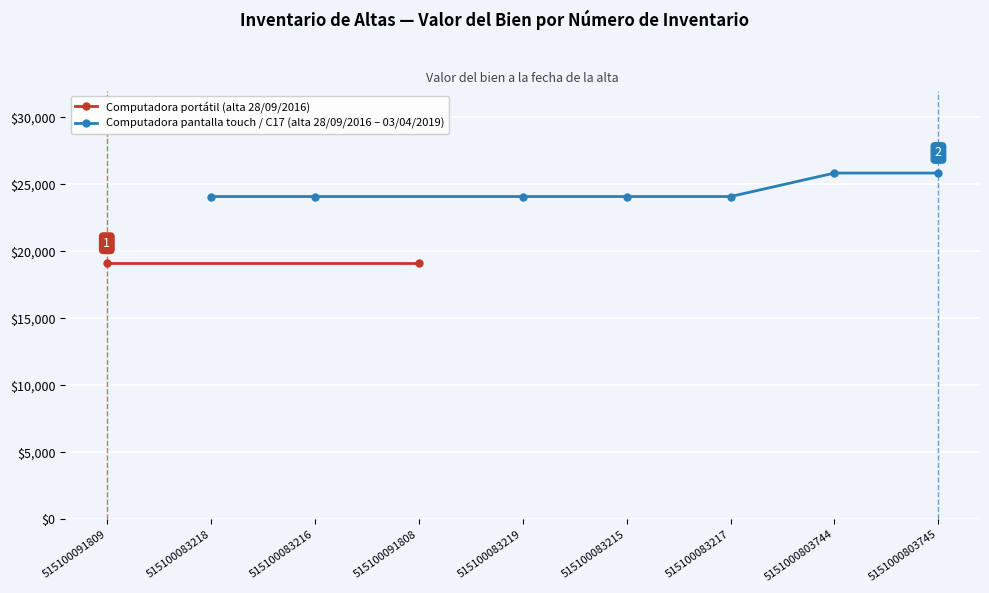

What is the value of the 7th point from the left?

25850.0